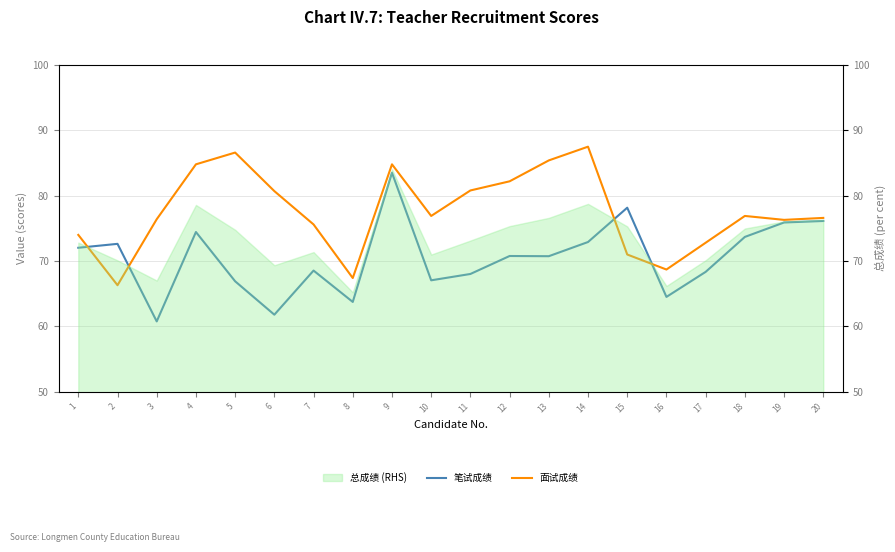

Rank the categories by 笔试成绩 value from highest to lowest.

9, 15, 20, 19, 4, 18, 14, 2, 1, 12, 13, 7, 17, 11, 10, 5, 16, 8, 6, 3